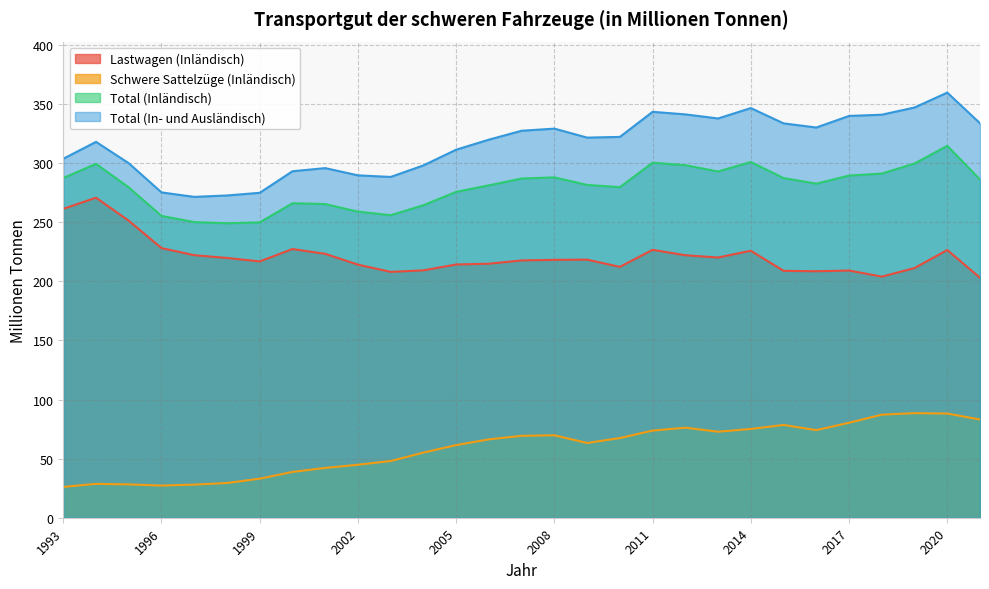

Rank the series at 2008 from highest to lowest value.

Total (In- und Ausländisch), Total (Inländisch), Lastwagen (Inländisch), Schwere Sattelzüge (Inländisch)